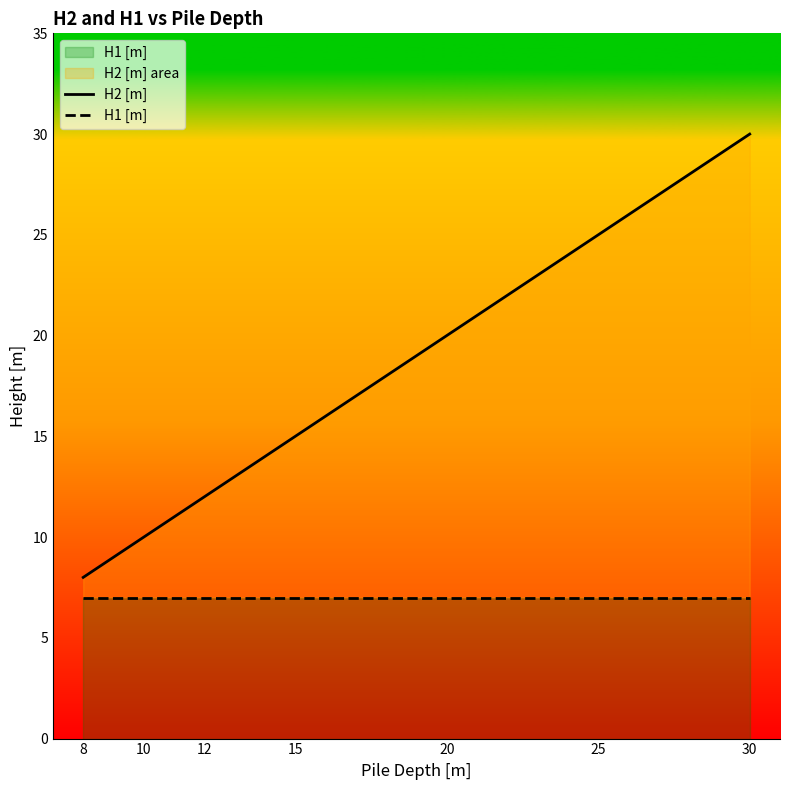

Rank the series at 15 from lowest to highest value.

H1 [m], H2 [m]